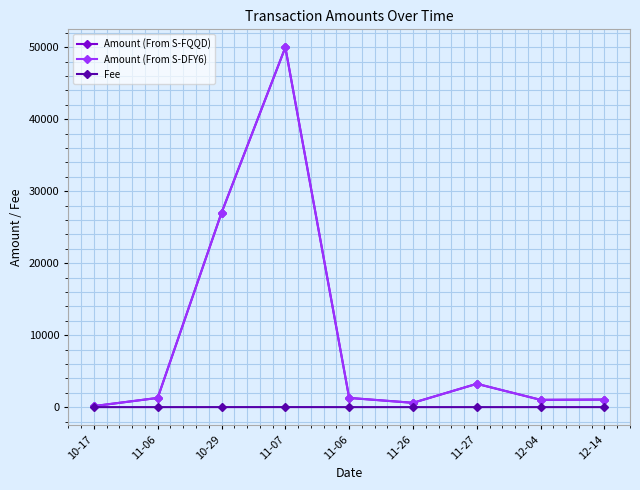

What are all the series names shown in the legend?

Amount (From S-FQQD), Amount (From S-DFY6), Fee